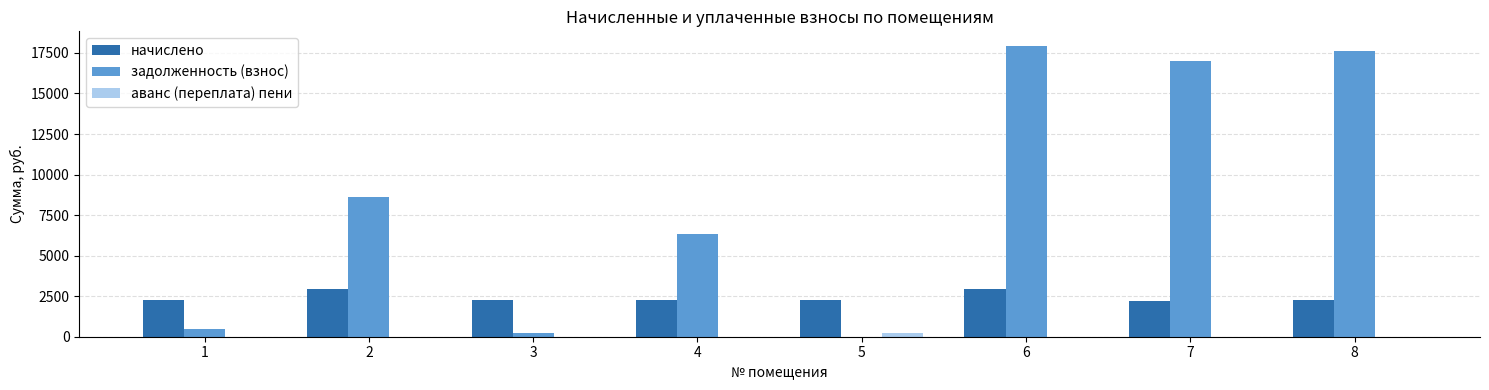

What is the spread (max minus min) of values at 8?

17643.8